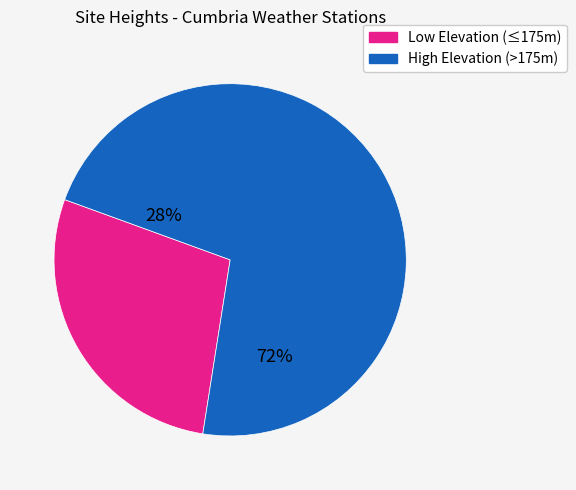

Does any single category account for the majority?

Yes